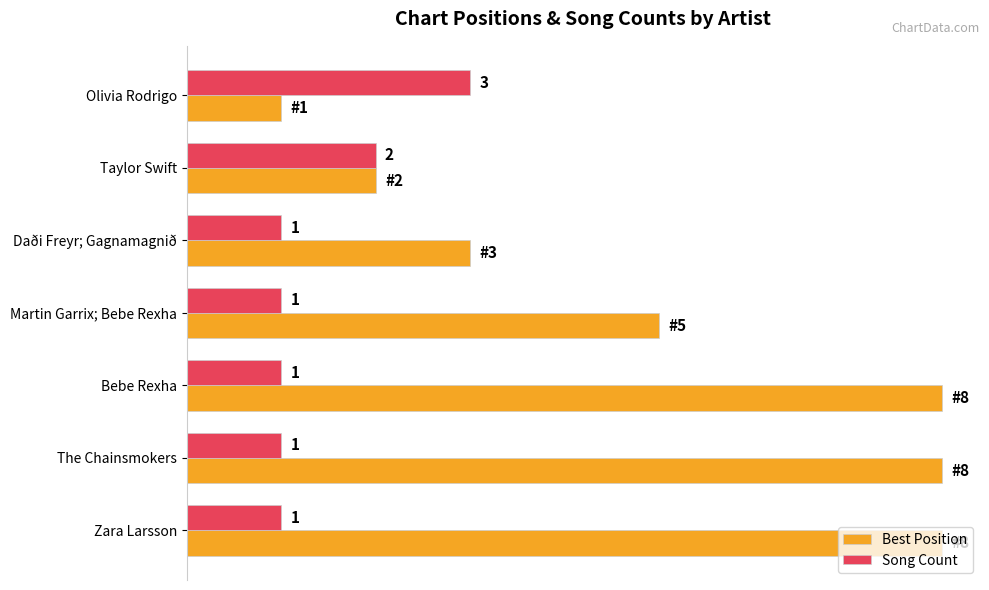

Which series has the largest range (max minus min)?

Best Position